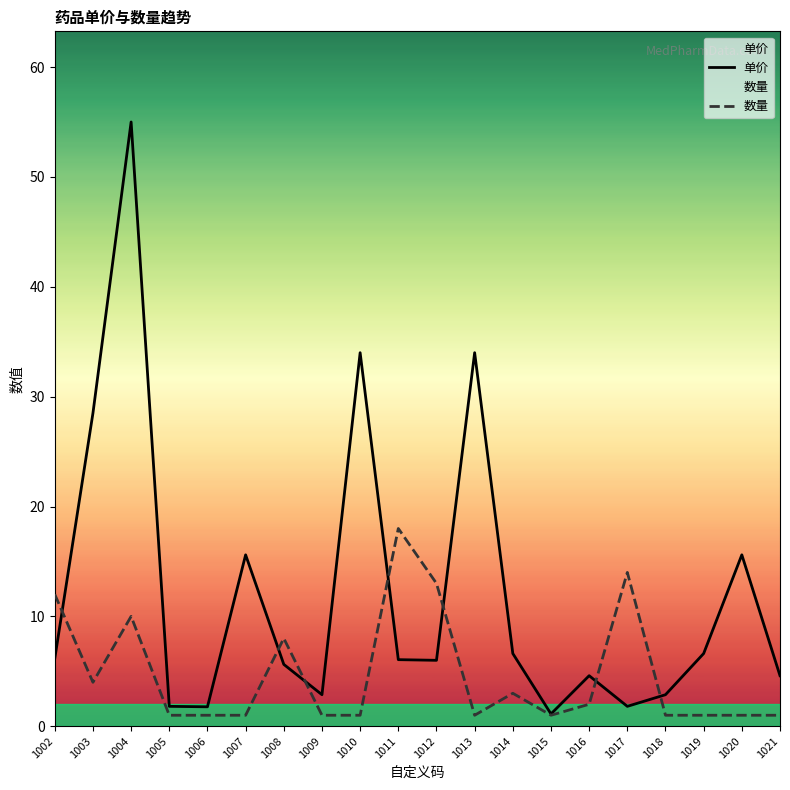

Is the value of 单价 at 1003 greater than the value of 数量 at 1006?

Yes